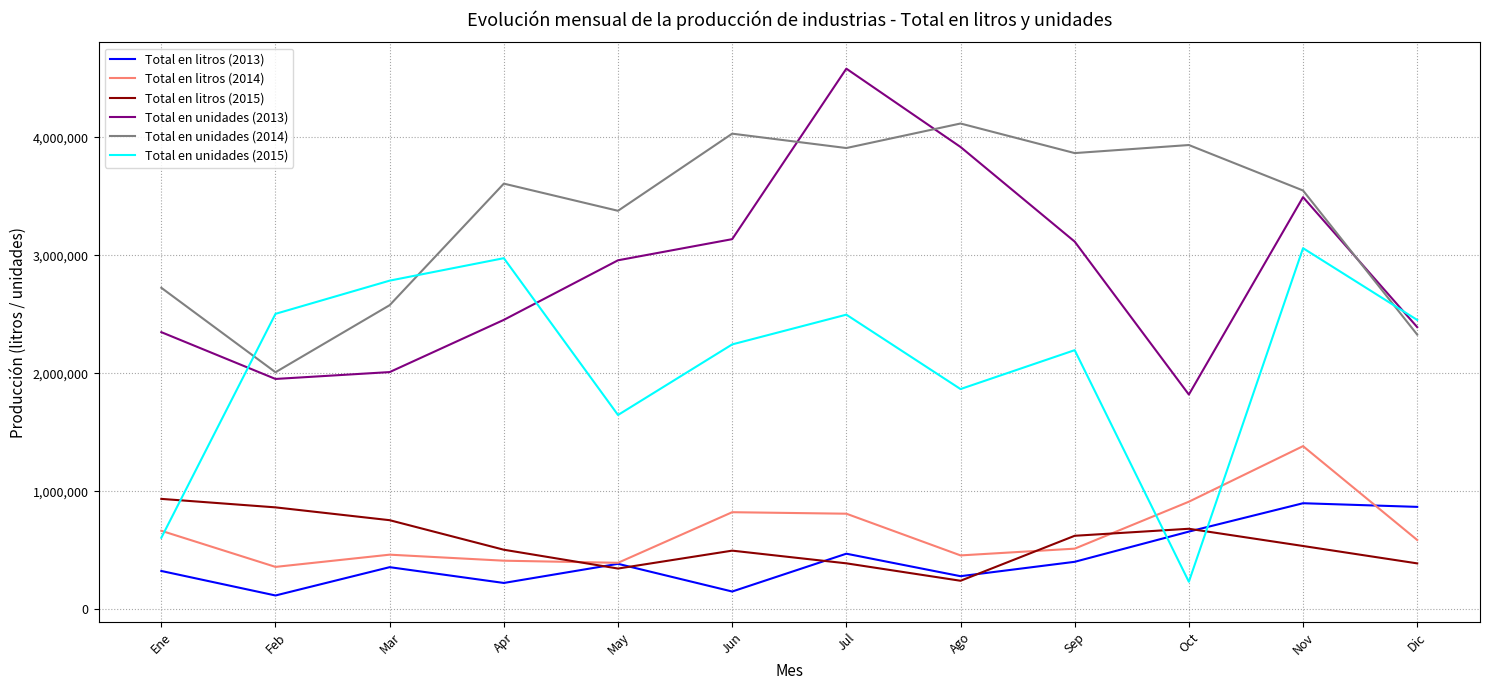

True or false: Total en unidades (2015) has a value of 605296 at Ene.

True